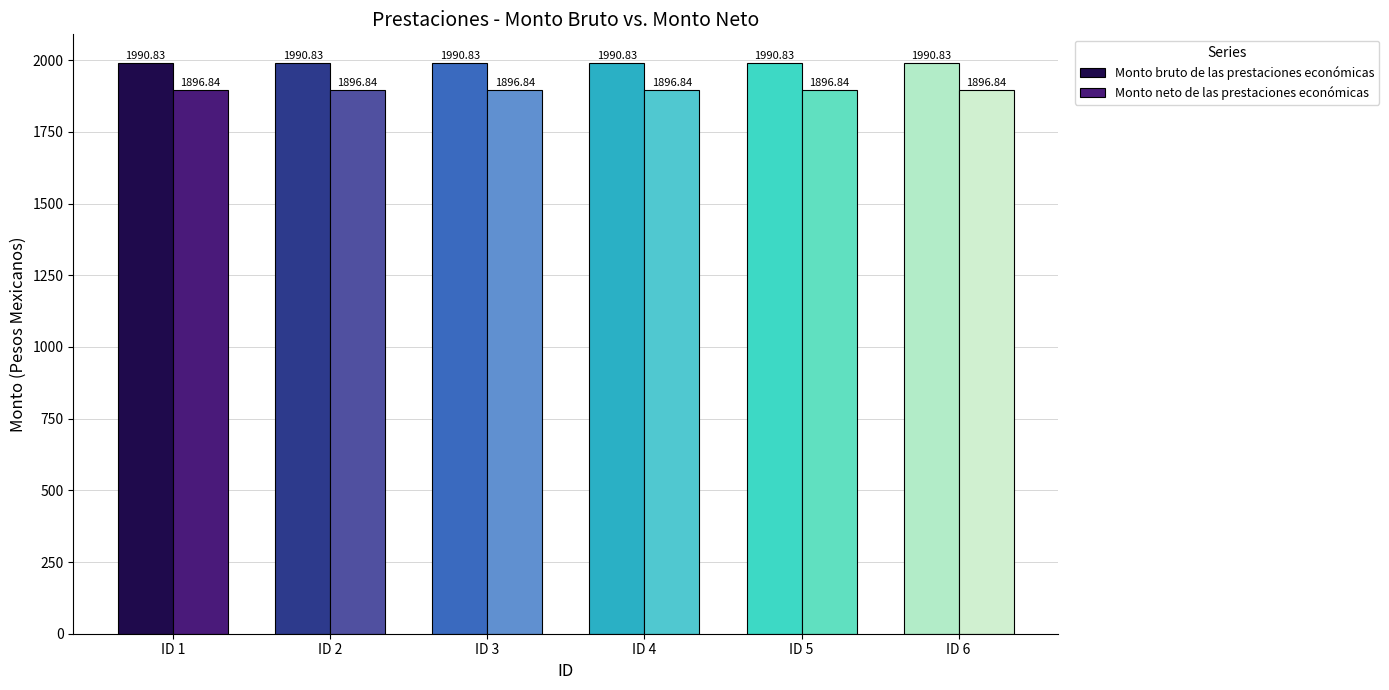

The Monto bruto de las prestaciones económicas series shows 3384.0 at ID 4. True or false?

False